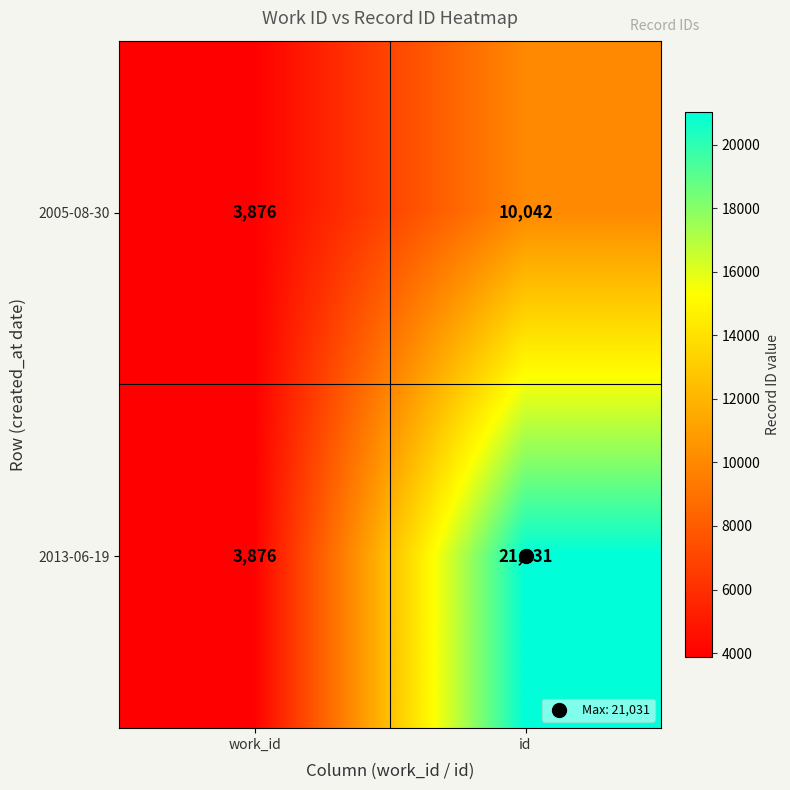

Rank the series at id from lowest to highest value.

2005-08-30, 2013-06-19